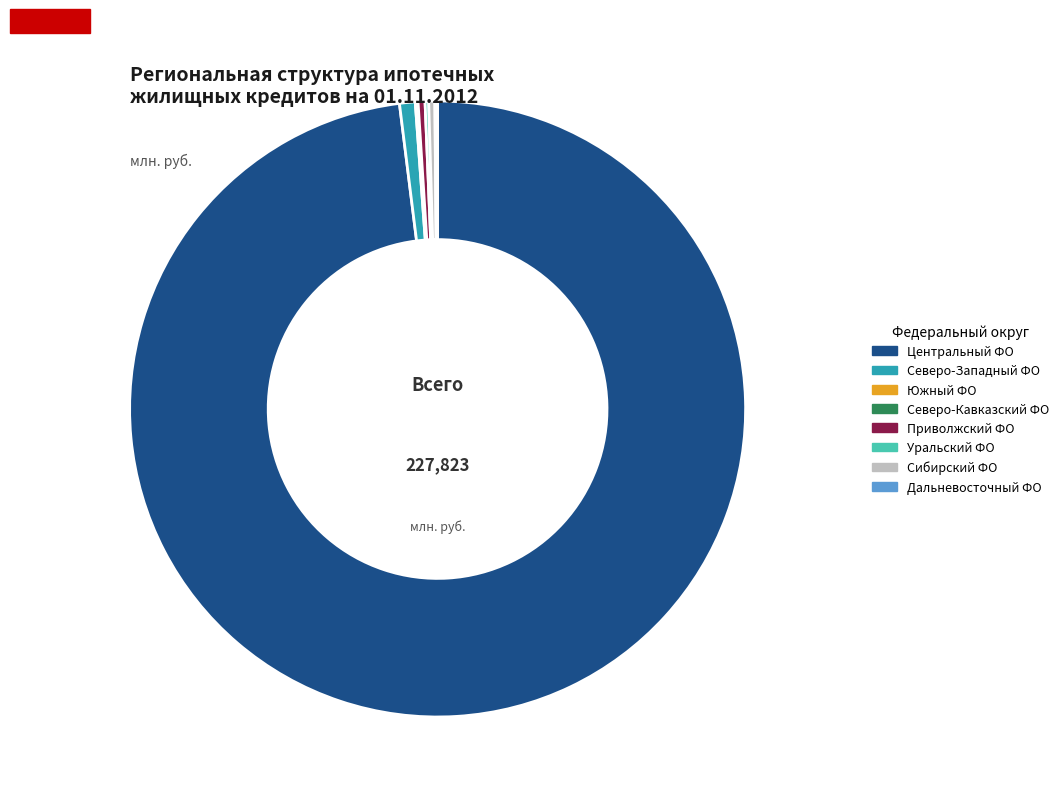

Is the sum of Приволжский ФО and Центральный ФО greater than half?

Yes